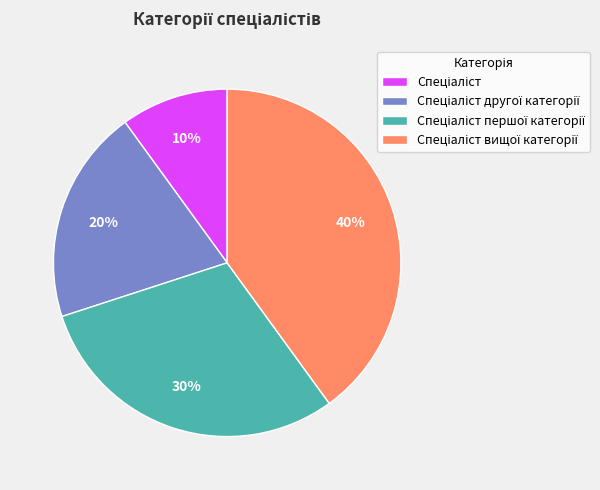

How many segments does this pie chart have?

4